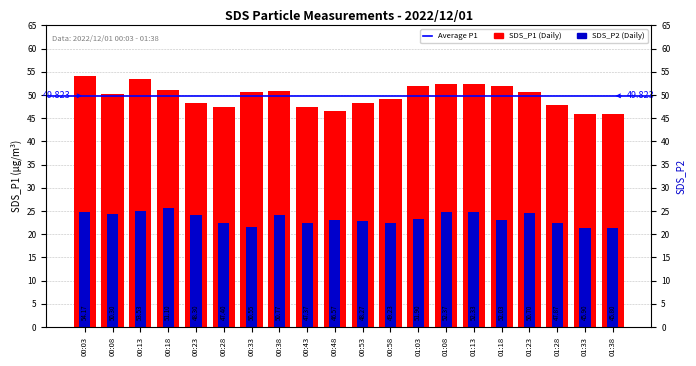

Which label corresponds to the largest value in the chart?

00:03